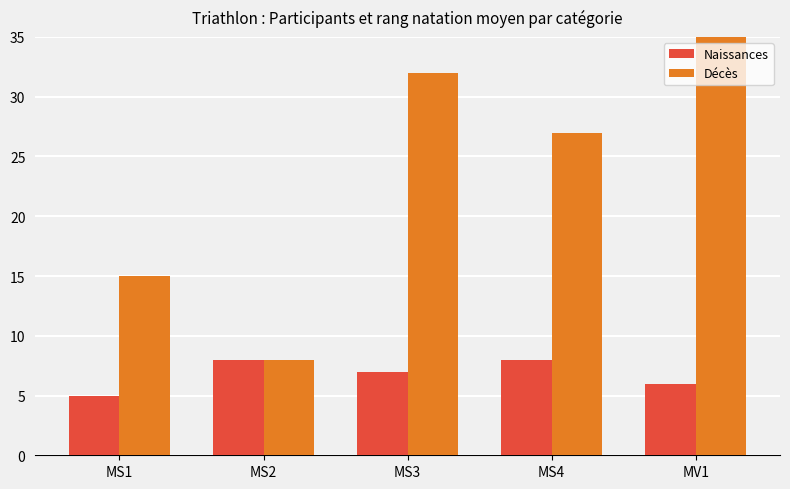

What is the label of the 5th bar from the left?

MV1